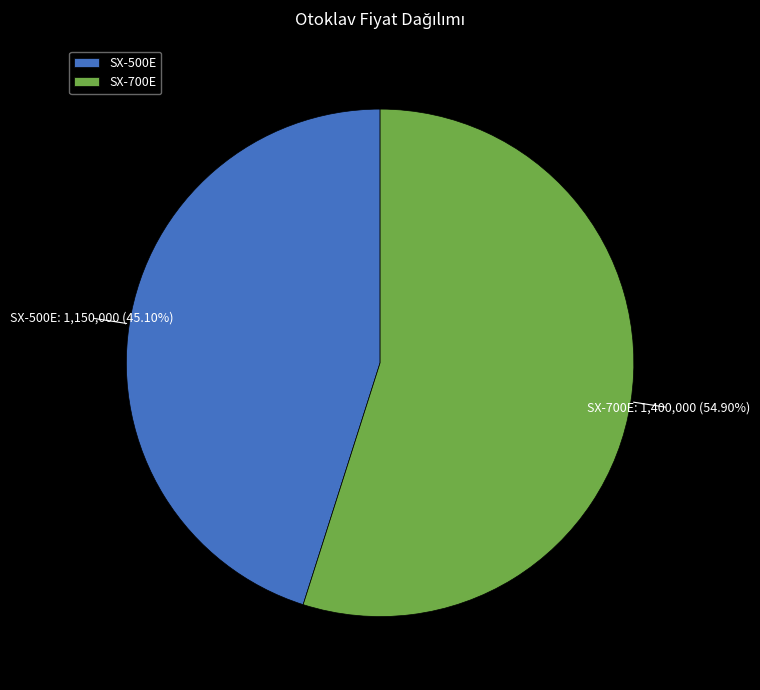

Approximately how many times larger is the value at SX-500E compared to SX-700E?

0.8